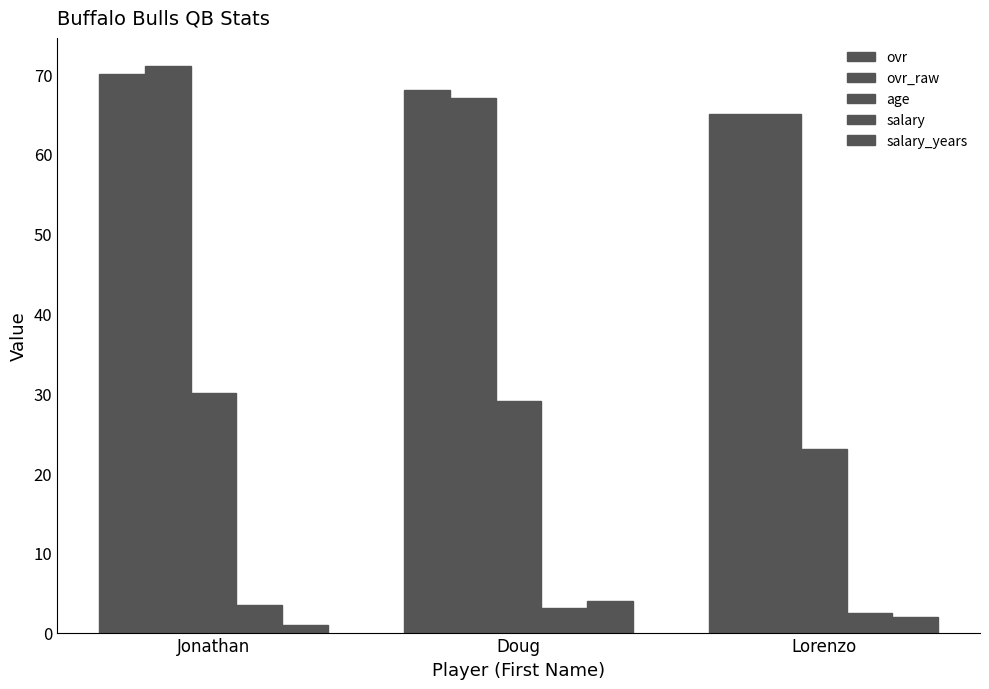

What is the label of the 1st bar from the left?

Jonathan